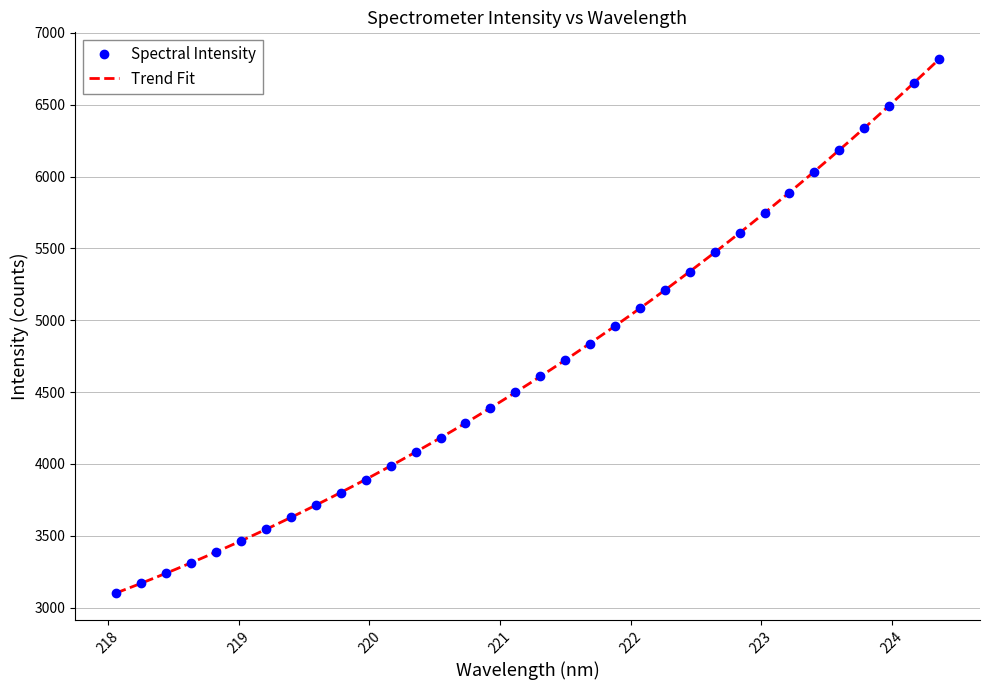

How many values exceed 4615?

17